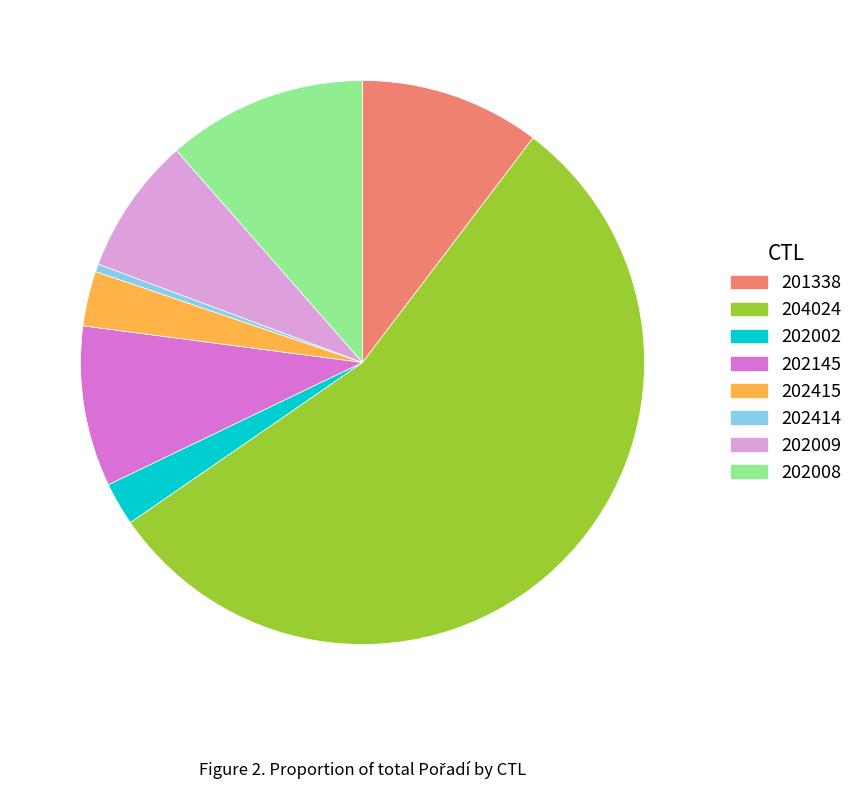

The 202008 slice represents 11% of the pie. True or false?

True